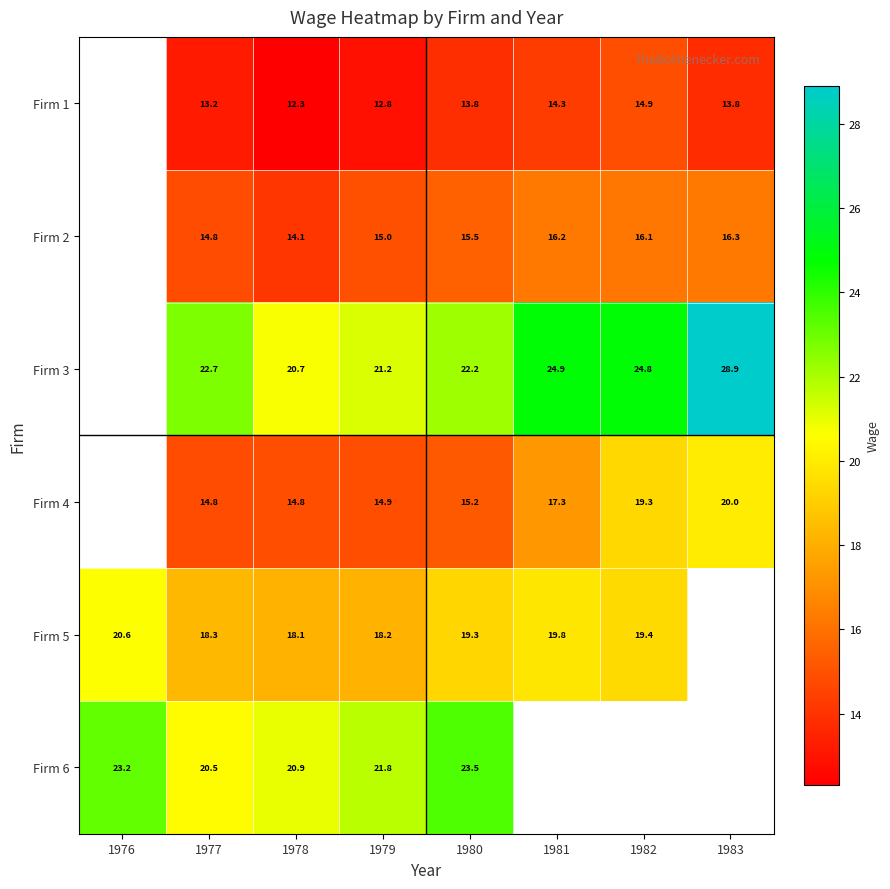

What is the maximum value shown in the chart?

28.9